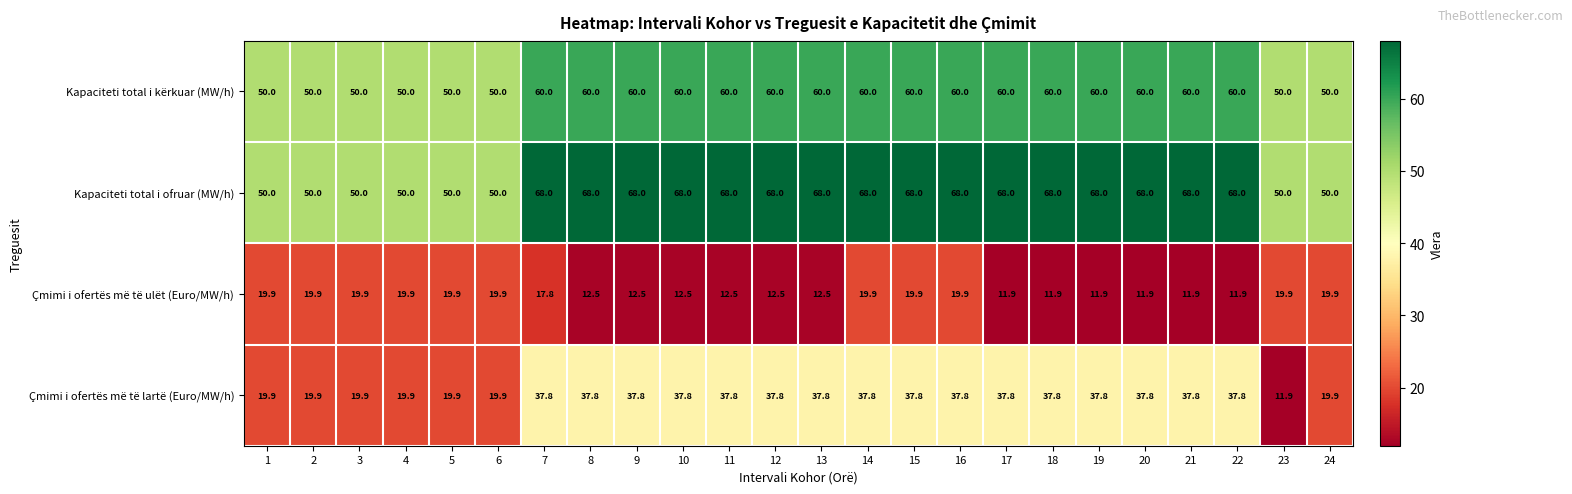

What is the spread (max minus min) of values at 8?

55.5